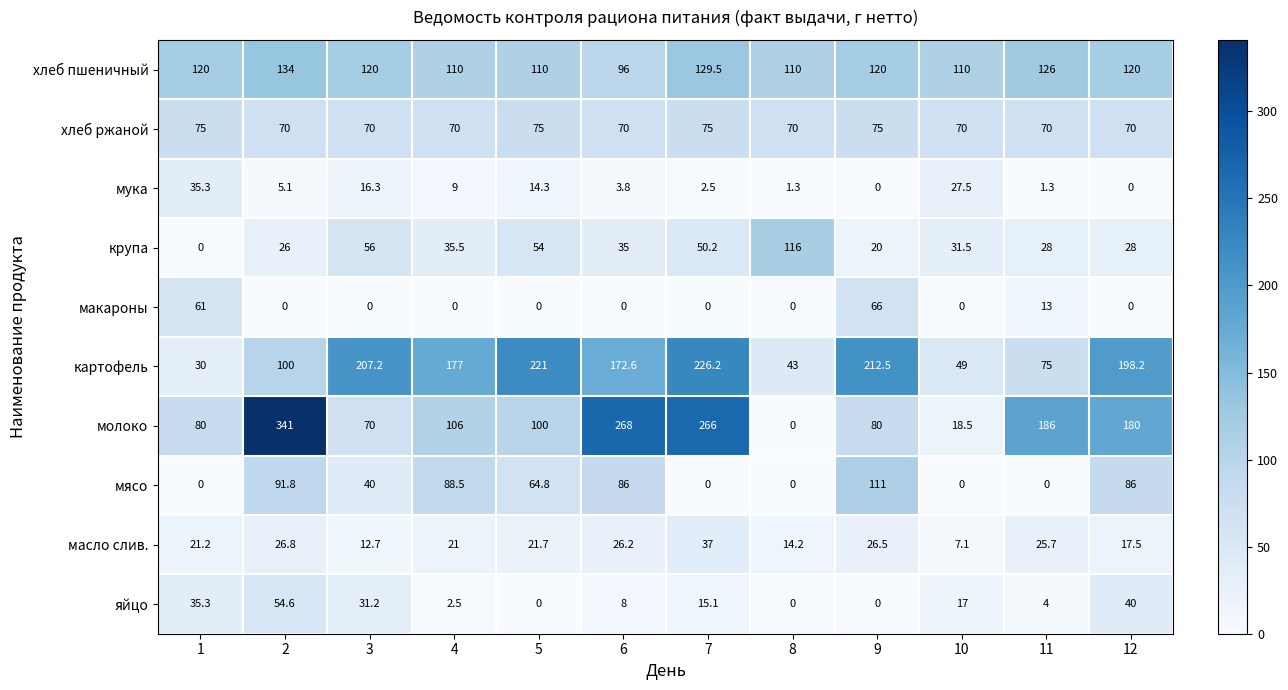

True or false: масло слив. has a value of 10.1 at 7.

False